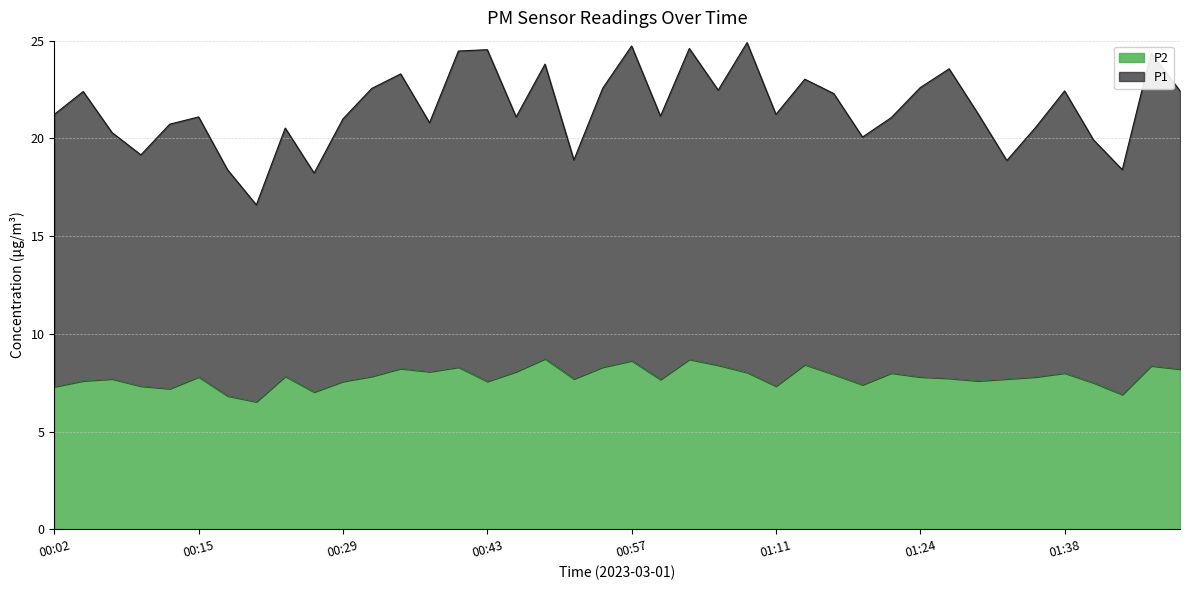

What is the spread (max minus min) of values at 00:26?

11.2